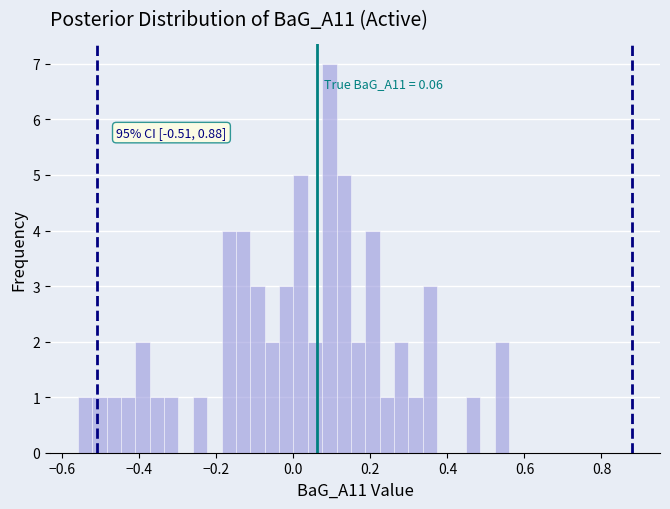

Around what value on the x-axis is the tallest bar? Give the approximate position of its centre, as read against the axis.

0.10